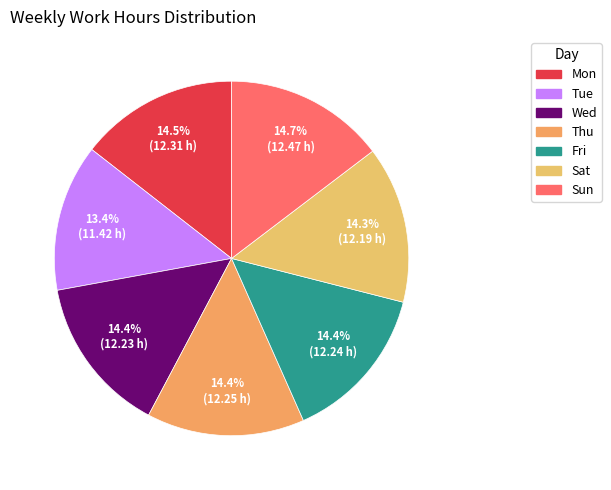

What percentage is the Fri slice, to the nearest percent?

14%